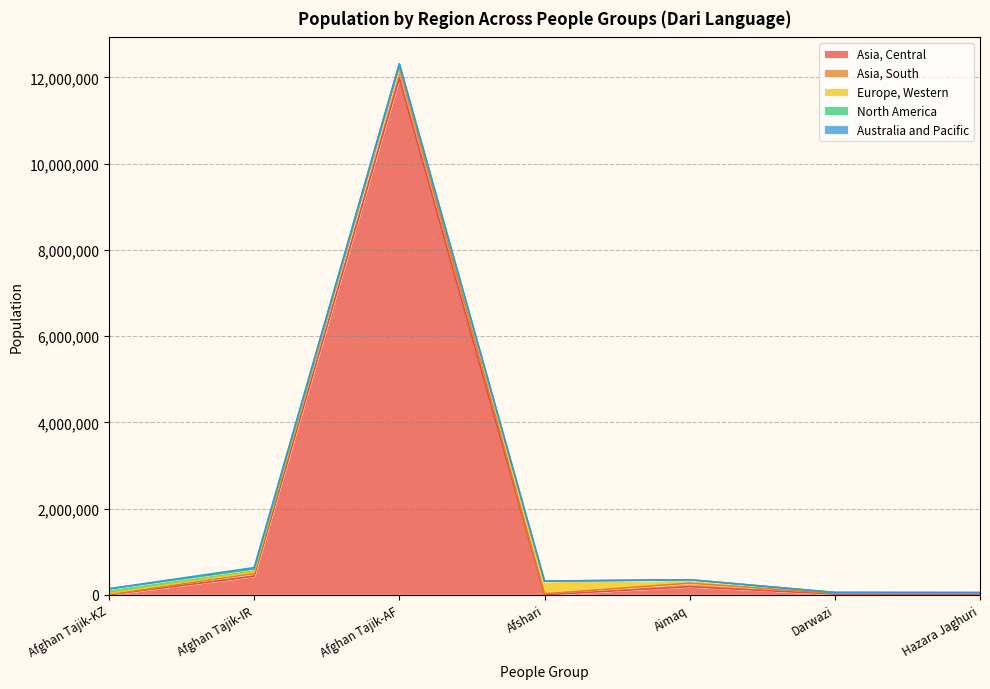

What is the difference between the second highest and second lowest values in the North America series?

61000